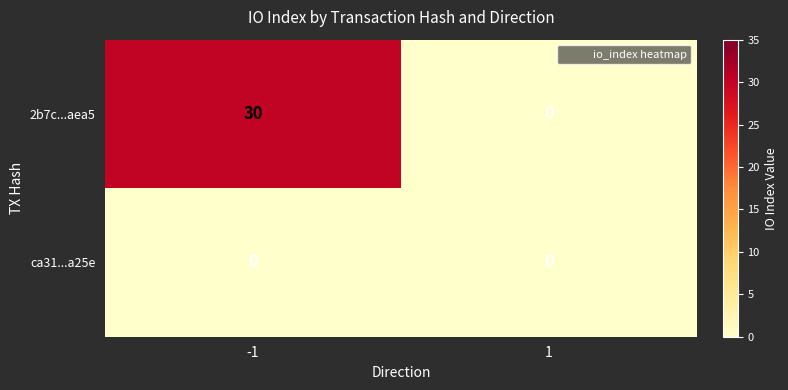

Reading left to right, extract all data points from this chart.

2b7c...aea5: 30	0
ca31...a25e: 0	0